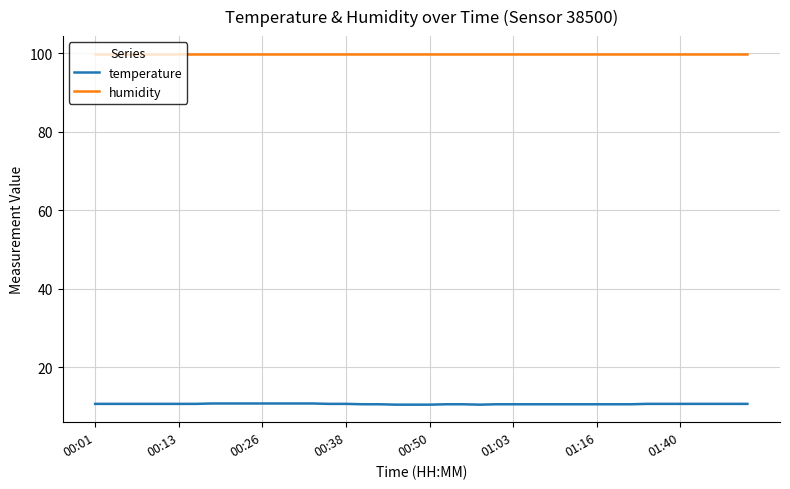

What is the maximum value for humidity?

99.9